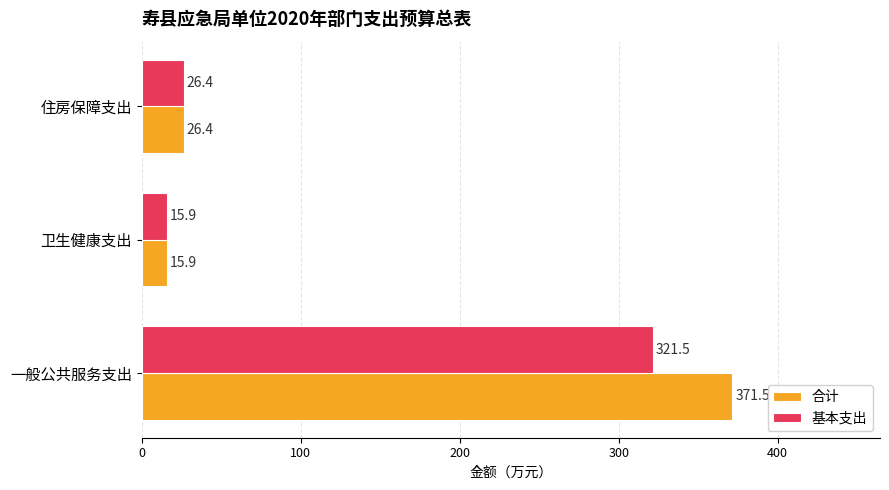

The 基本支出 series shows 461.9 at 一般公共服务支出. True or false?

False